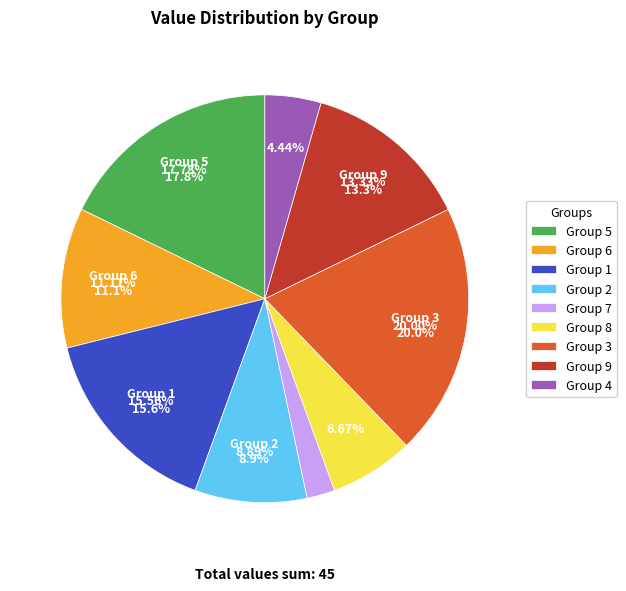

Does 8 represent more than half of the total?

No